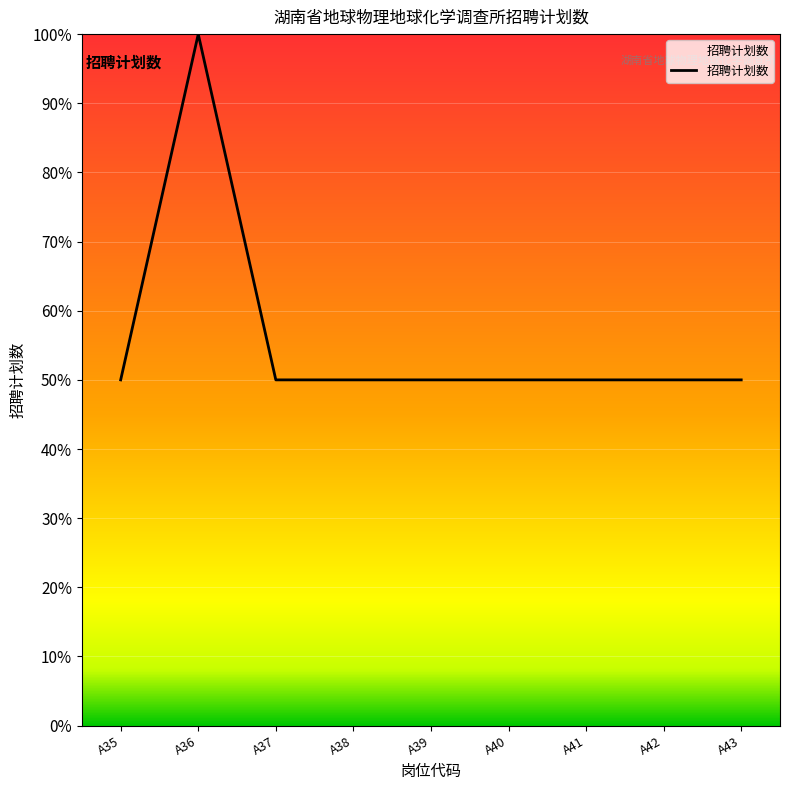

Which has a higher value, A35 or A41?

A35